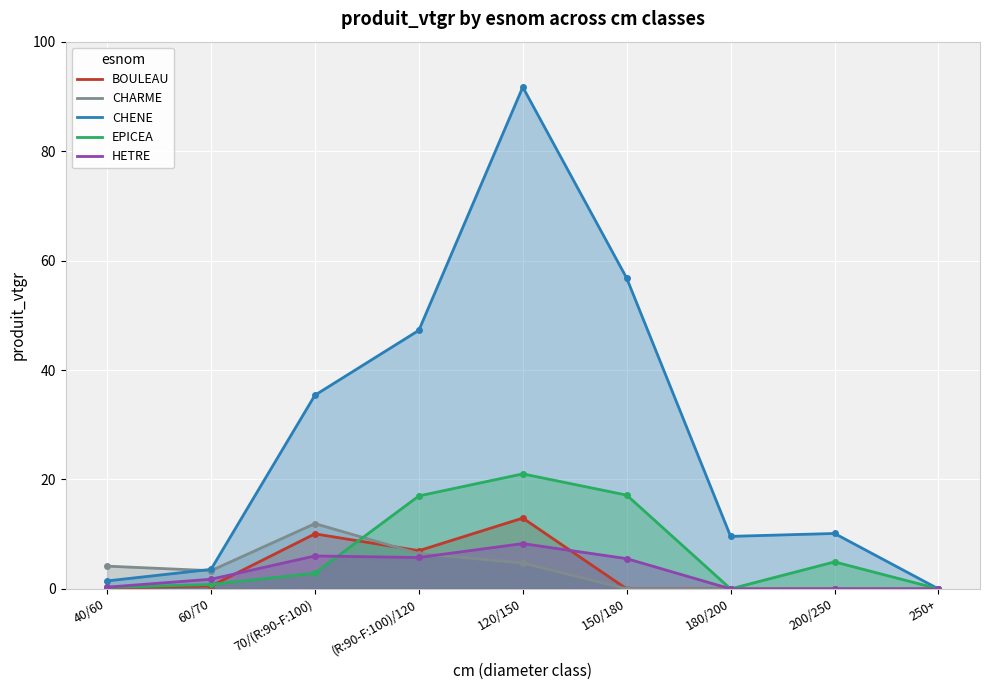

What are all the series names shown in the legend?

BOULEAU, CHARME, CHENE, EPICEA, HETRE